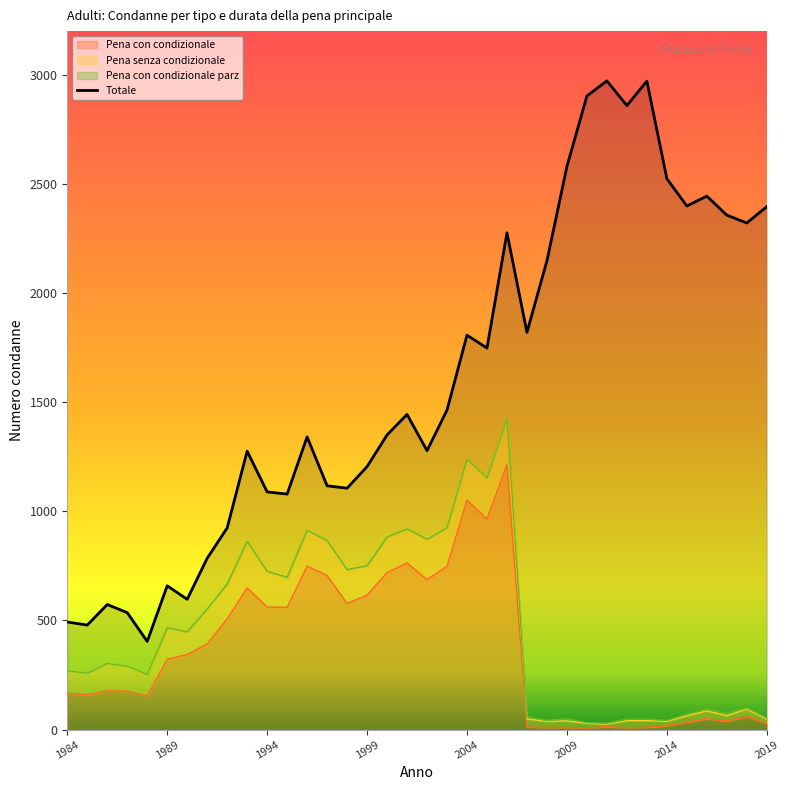

What is the difference between the Totale values at 2004 and 2003?

343